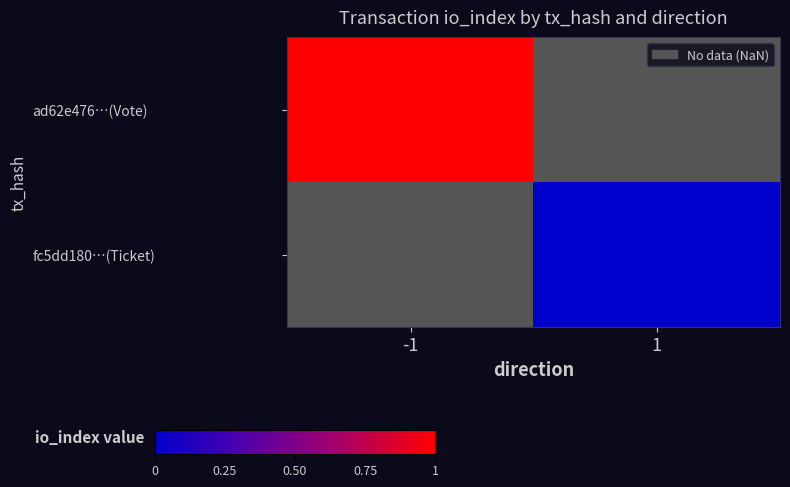

Is the value of ad62e476…(Vote) at -1 greater than the value of fc5dd180…(Ticket) at 1?

Yes